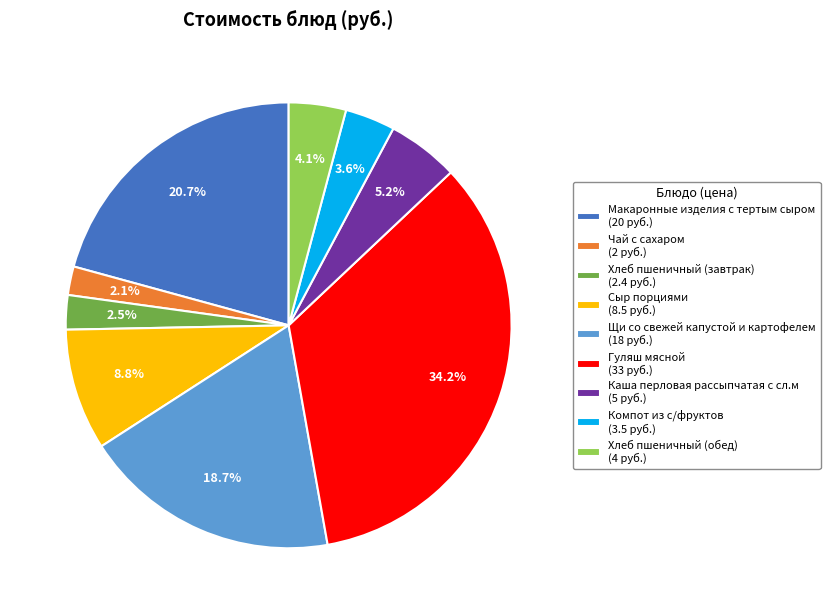

Does any single category account for the majority?

No